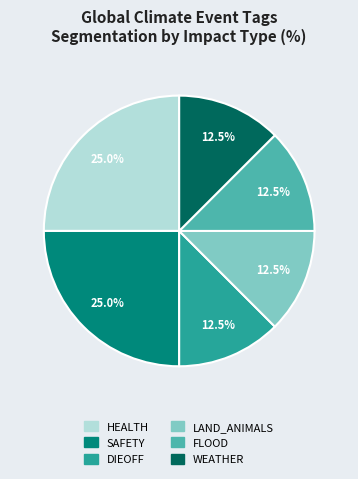

Does SAFETY account for over 50% of the chart?

No